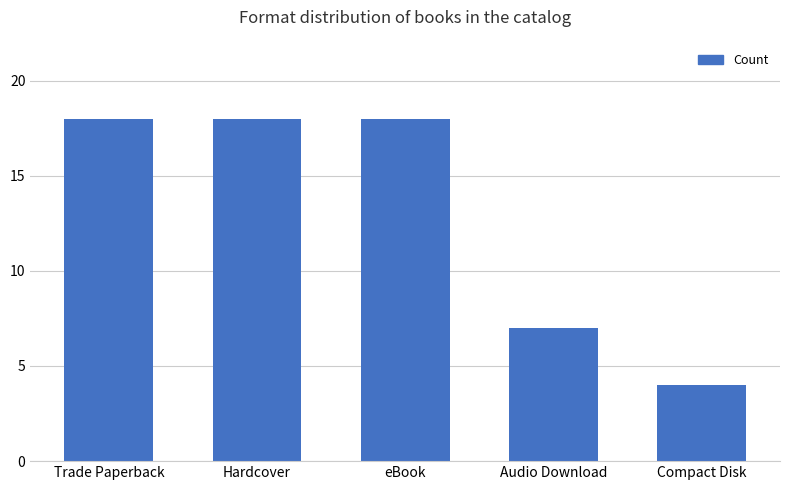

Which category has the lowest value across all series?

Compact Disk